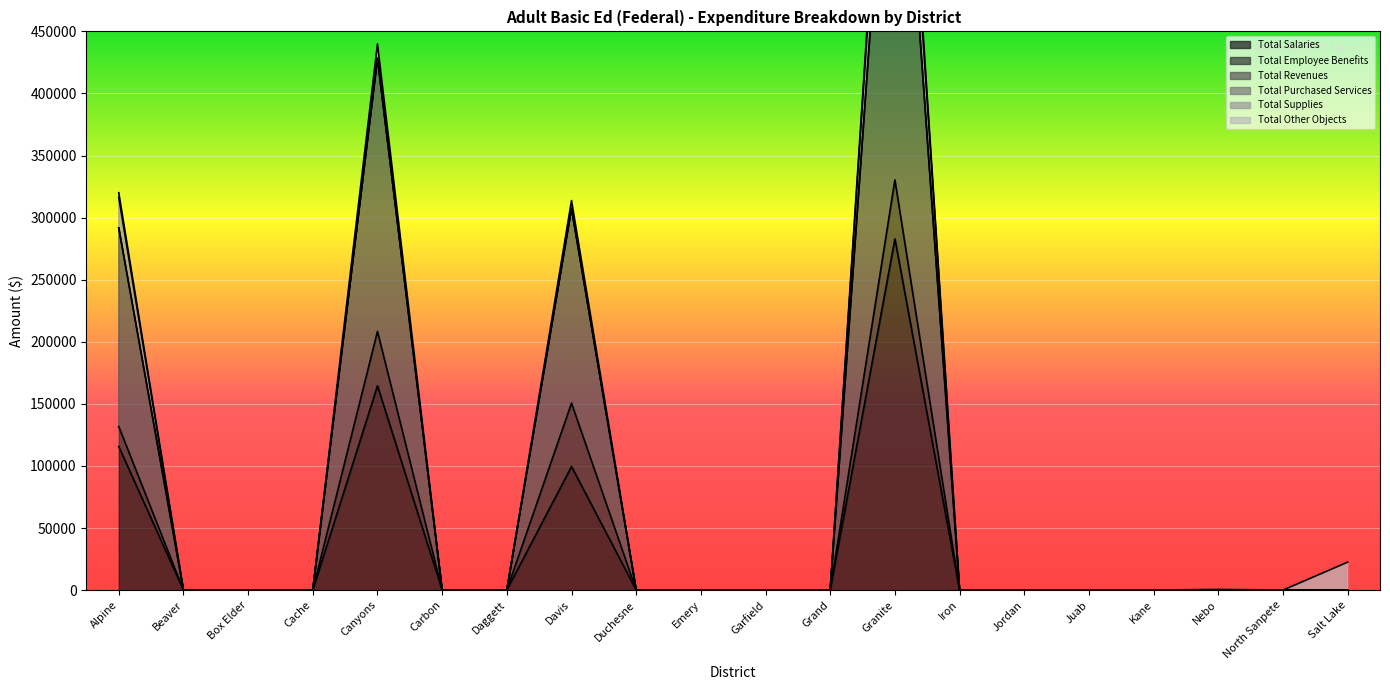

Which label corresponds to the largest value in the chart?

Granite